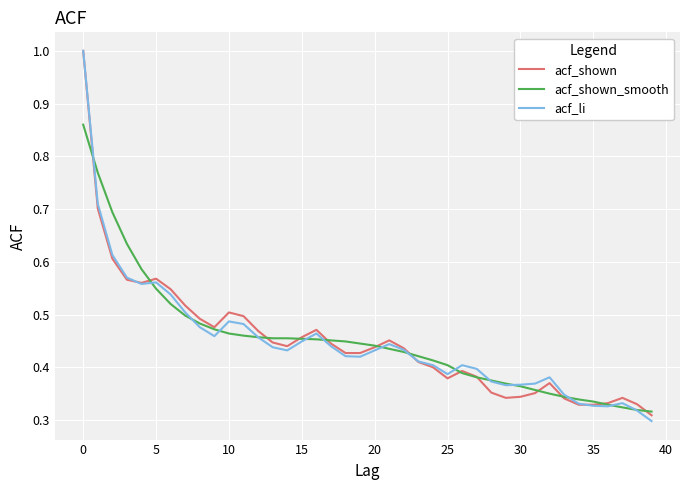

Which series has the largest range (max minus min)?

acf_li